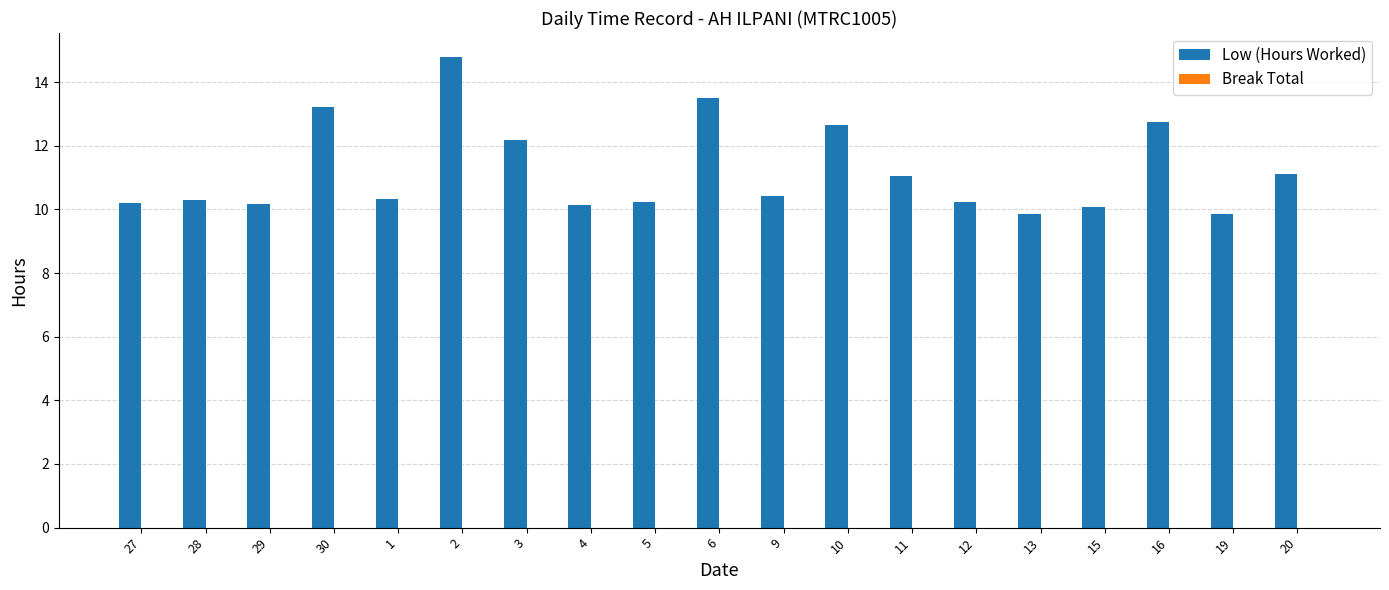

What is the value of the 9th bar from the left?

10.2